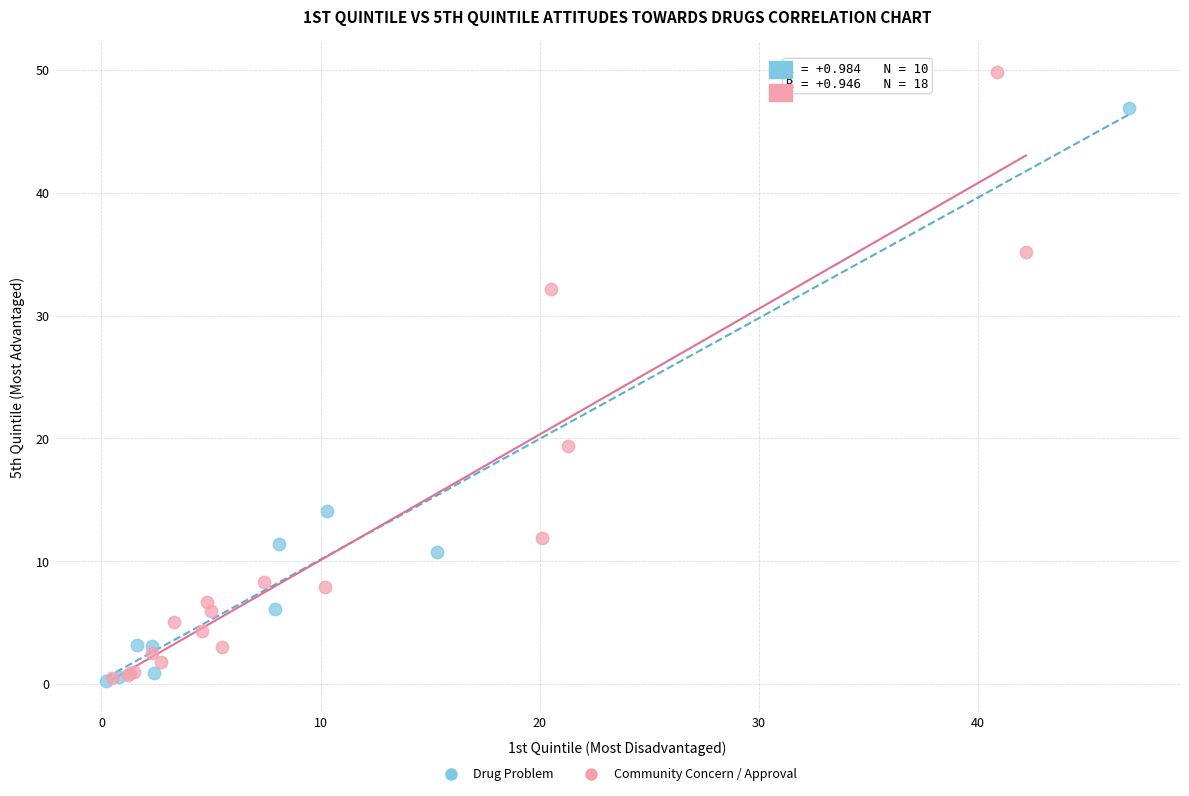

Which series contains the highest Y value?

Community Concern / Approval